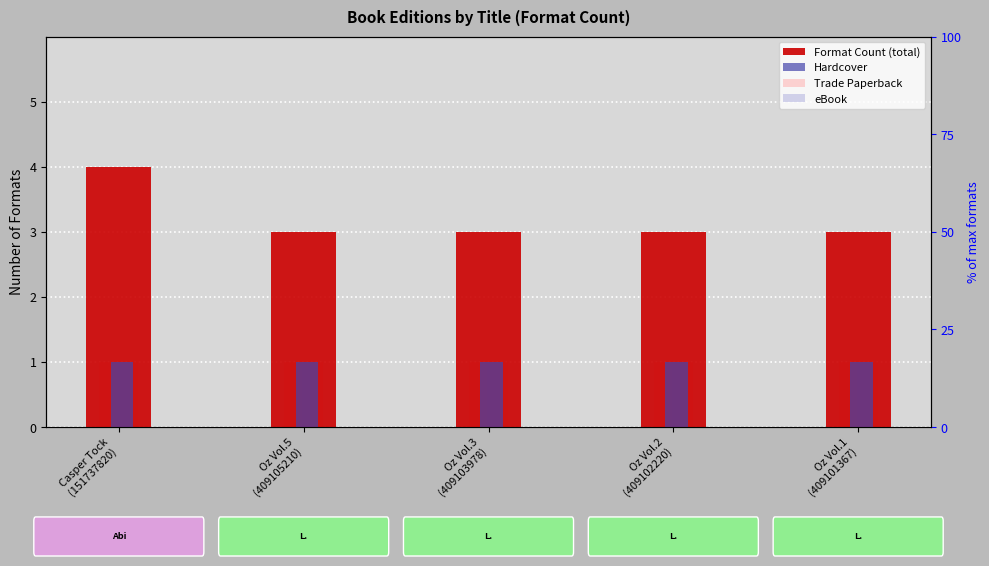

The value of Hardcover at Casper Tock
(151737820) is 0. True or false?

False